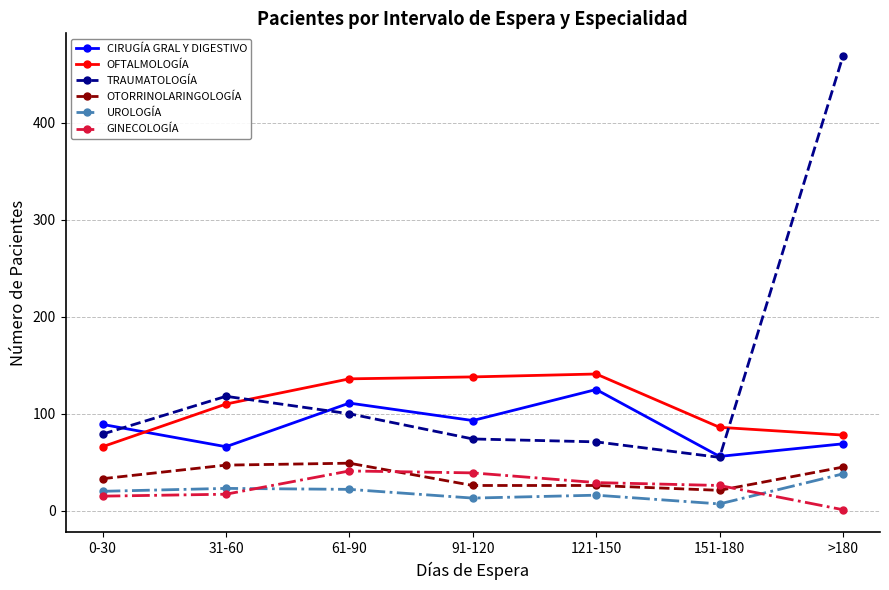

Count the number of data series in this chart.

6